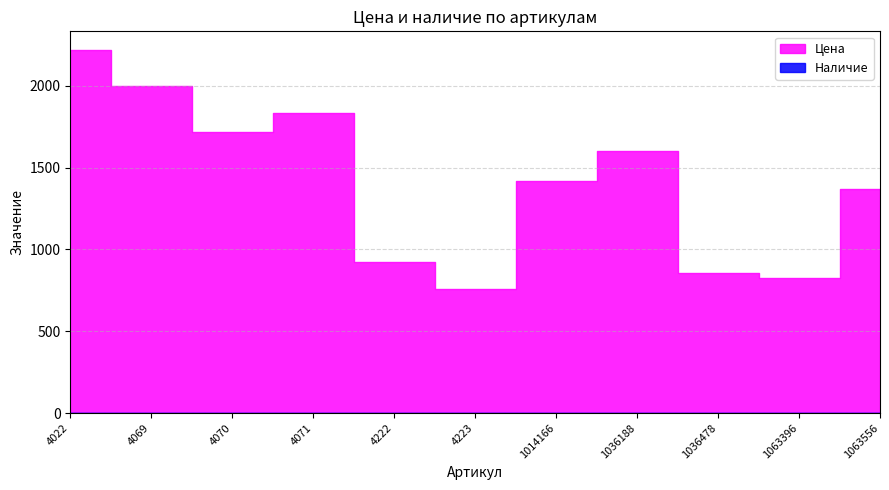

Which series has the widest spread of values?

Цена